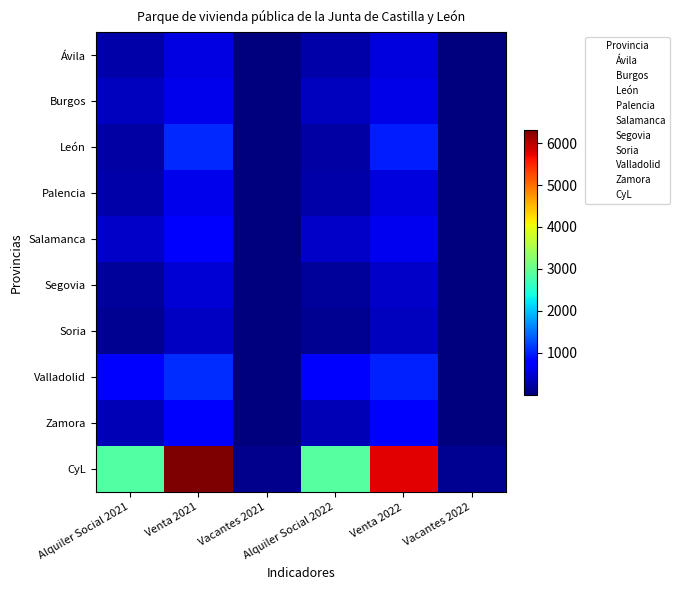

Reading left to right, list all the values displayed in this chart.

Ávila: Alquiler Social 2021=243	Venta 2021=570	Vacantes 2021=6	Alquiler Social 2022=243	Venta 2022=536	Vacantes 2022=5
Burgos: Alquiler Social 2021=364	Venta 2021=606	Vacantes 2021=12	Alquiler Social 2022=365	Venta 2022=574	Vacantes 2022=14
León: Alquiler Social 2021=221	Venta 2021=1055	Vacantes 2021=20	Alquiler Social 2022=222	Venta 2022=969	Vacantes 2022=20
Palencia: Alquiler Social 2021=227	Venta 2021=617	Vacantes 2021=9	Alquiler Social 2022=232	Venta 2022=539	Vacantes 2022=7
Salamanca: Alquiler Social 2021=407	Venta 2021=752	Vacantes 2021=21	Alquiler Social 2022=412	Venta 2022=644	Vacantes 2022=19
Segovia: Alquiler Social 2021=172	Venta 2021=490	Vacantes 2021=6	Alquiler Social 2022=172	Venta 2022=420	Vacantes 2022=5
Soria: Alquiler Social 2021=107	Venta 2021=388	Vacantes 2021=8	Alquiler Social 2022=108	Venta 2022=368	Vacantes 2022=9
Valladolid: Alquiler Social 2021=788	Venta 2021=1085	Vacantes 2021=8	Alquiler Social 2022=799	Venta 2022=1015	Vacantes 2022=9
Zamora: Alquiler Social 2021=312	Venta 2021=751	Vacantes 2021=12	Alquiler Social 2022=314	Venta 2022=700	Vacantes 2022=19
CyL: Alquiler Social 2021=2841	Venta 2021=6314	Vacantes 2021=102	Alquiler Social 2022=2867	Venta 2022=5765	Vacantes 2022=107